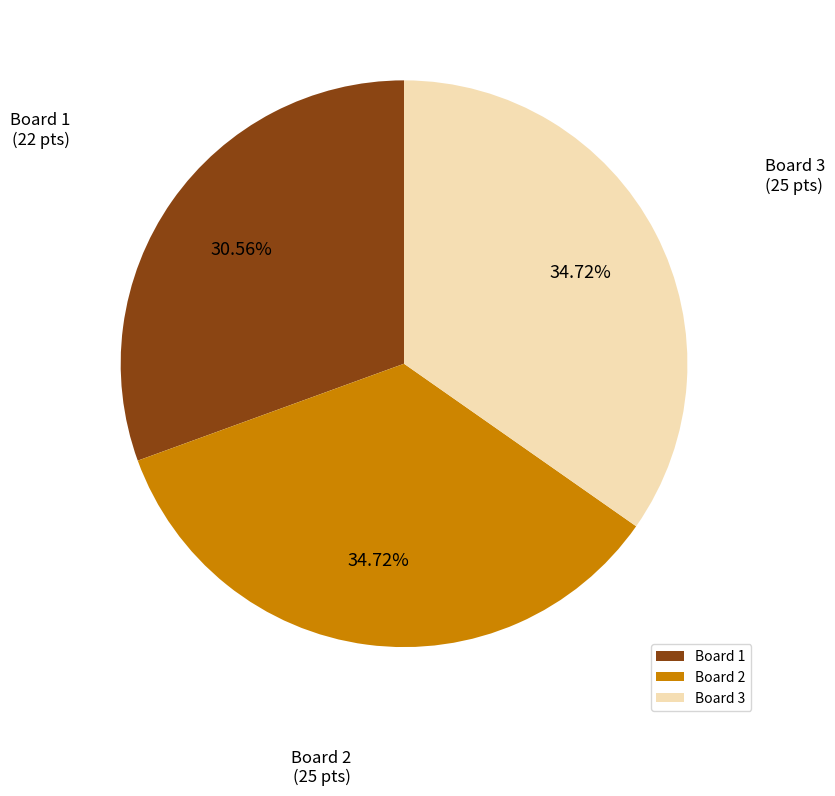

How many segments does this pie chart have?

3